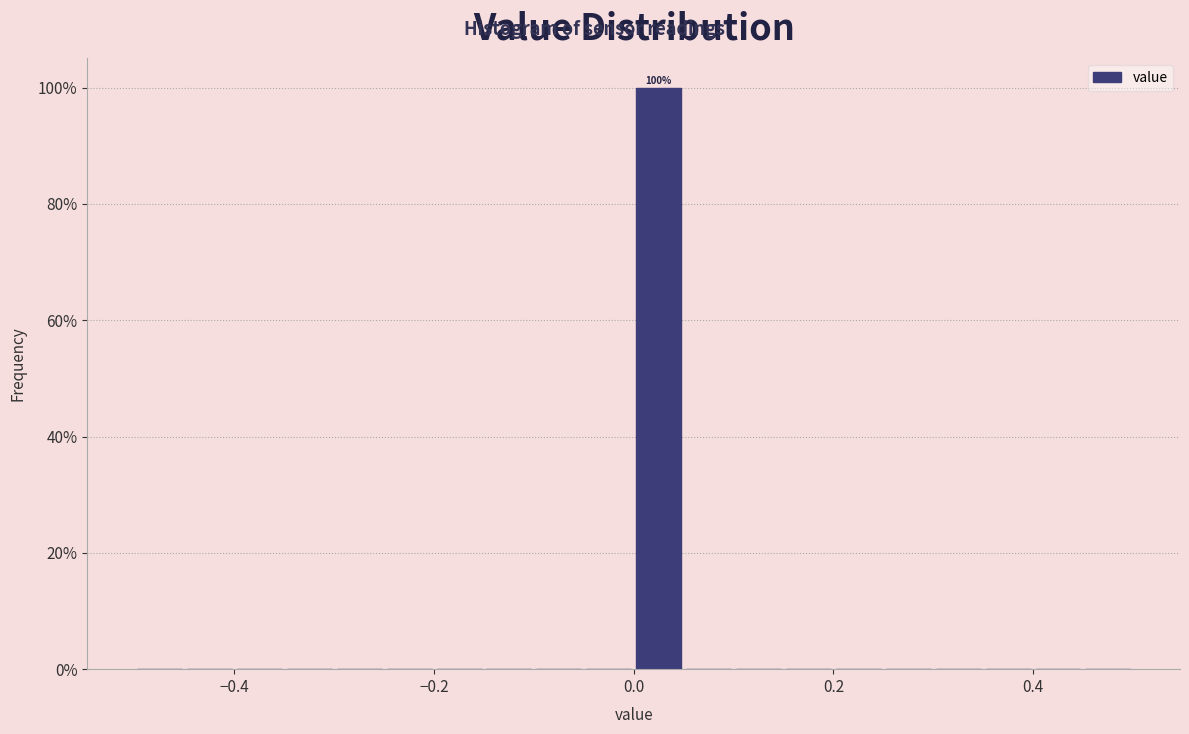

Around what value on the x-axis is the tallest bar? Give the approximate position of its centre, as read against the axis.

0.02